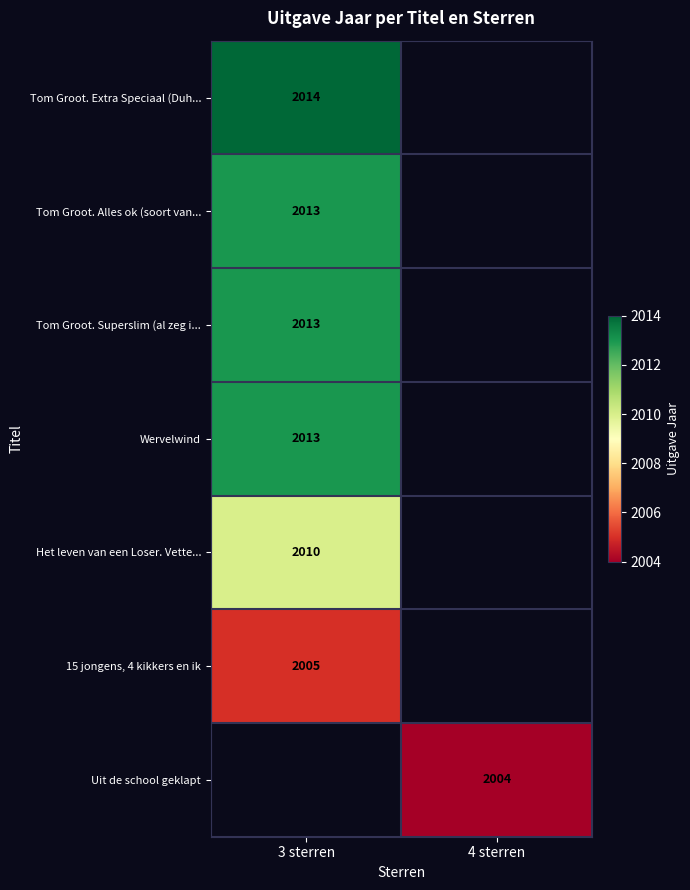

How many categories are shown in the chart?

2